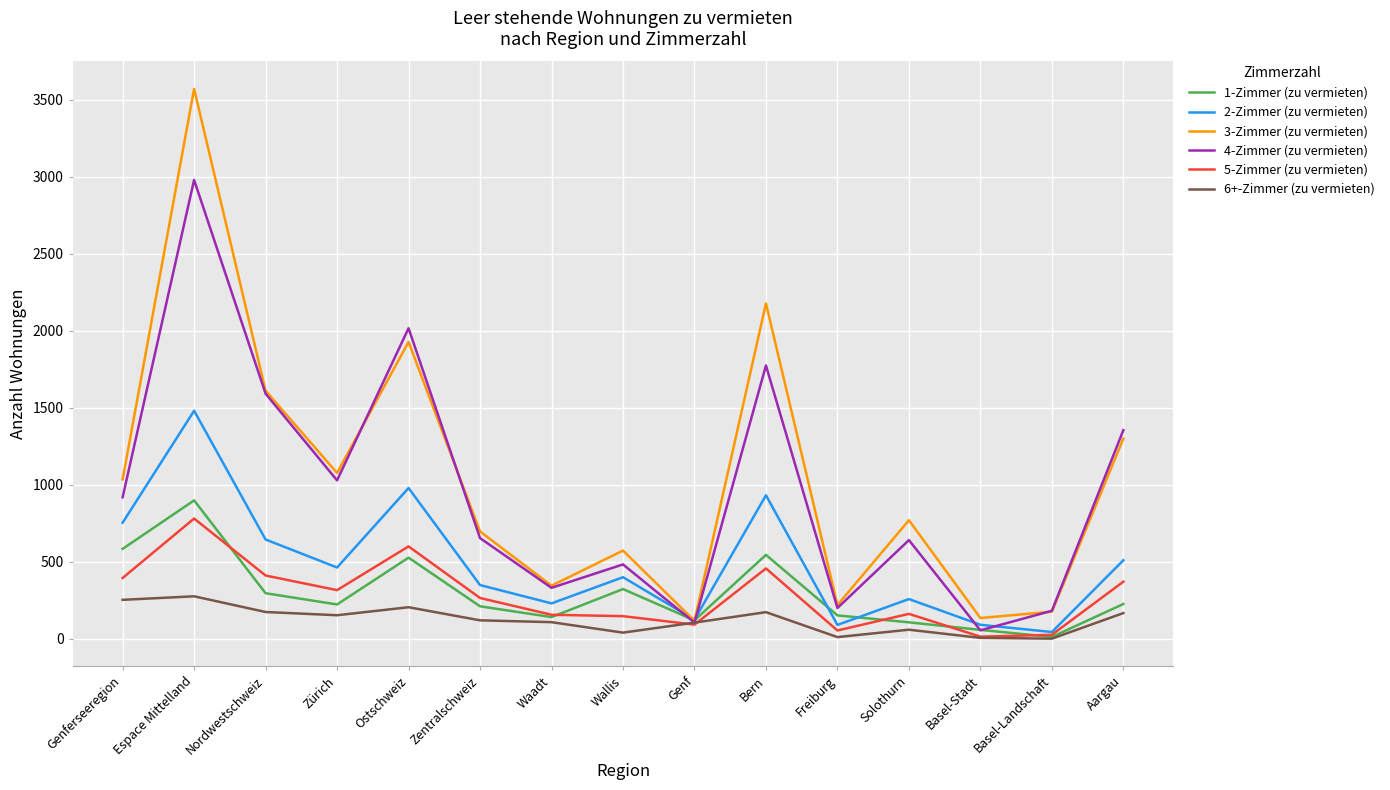

Which category has the highest value in the 2-Zimmer (zu vermieten) series?

Espace Mittelland